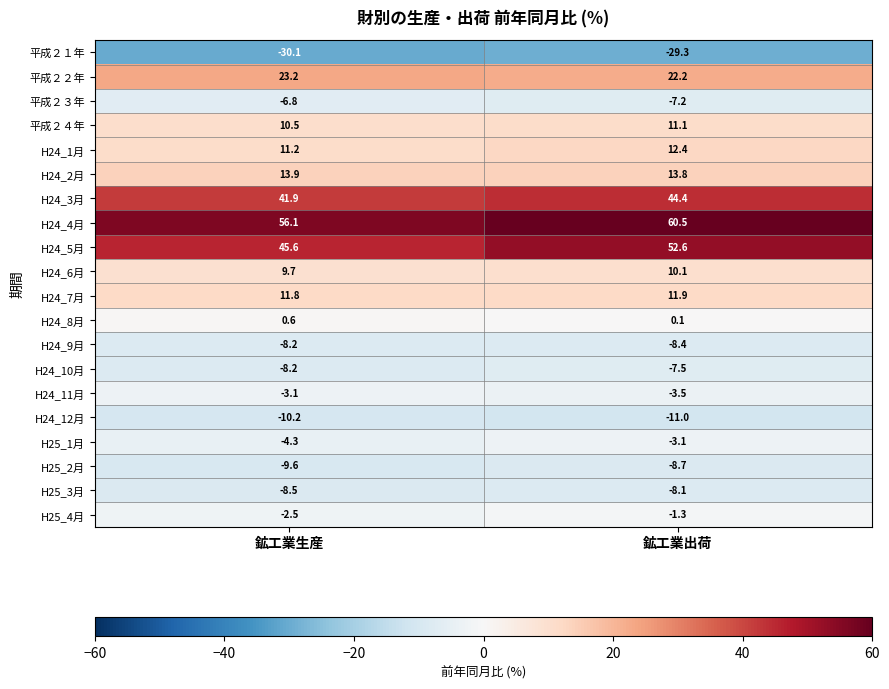

What is the minimum value shown in the chart?

-30.1